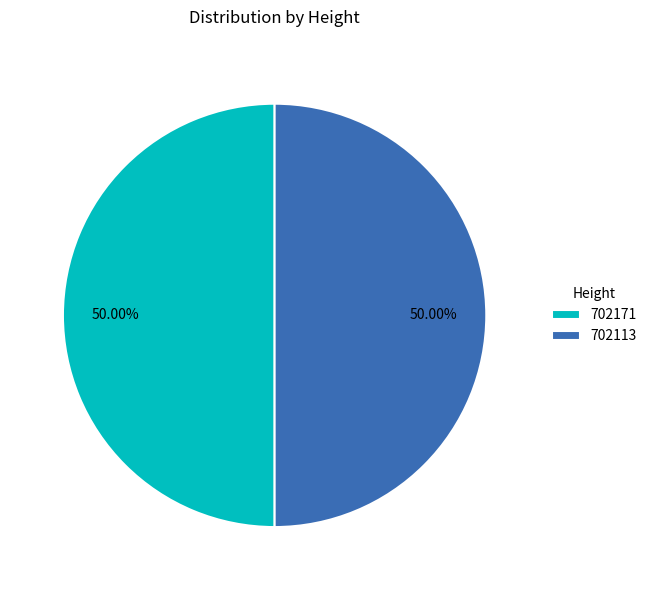

To the nearest percent, what is the average slice percentage?

50%